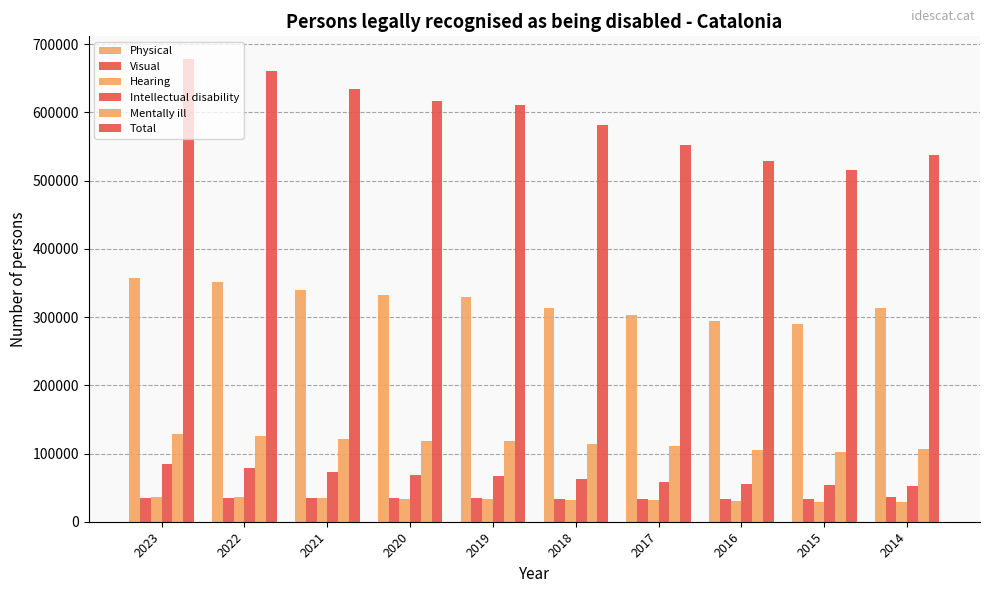

How many values in the Total series are below 611034?

5